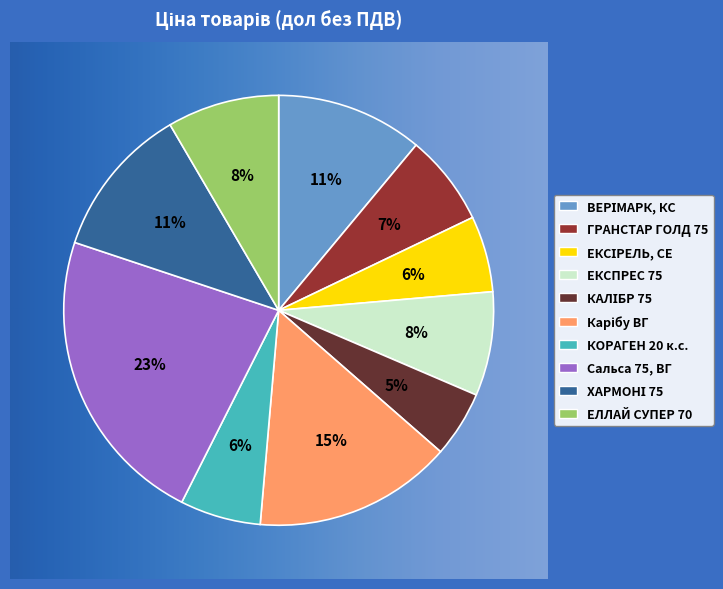

To the nearest percent, what is the combined percentage of ВЕРІМАРК, КС and ЕКСПРЕС 75?

19%